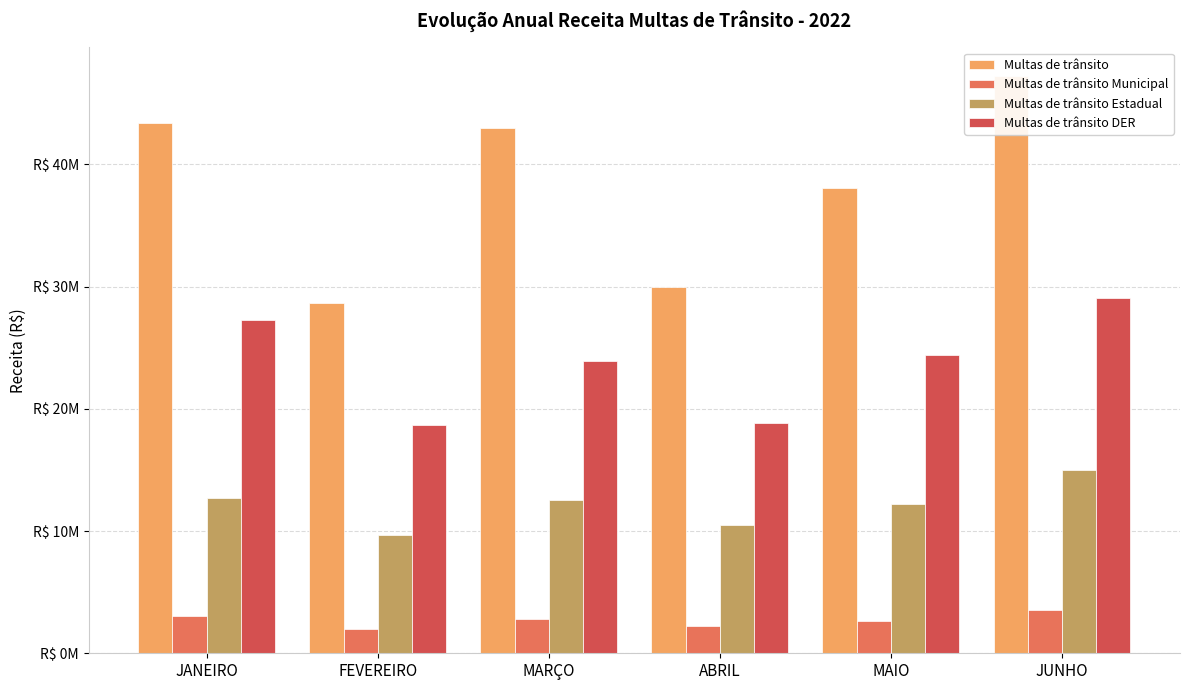

What is the greatest value displayed?

47213510.7